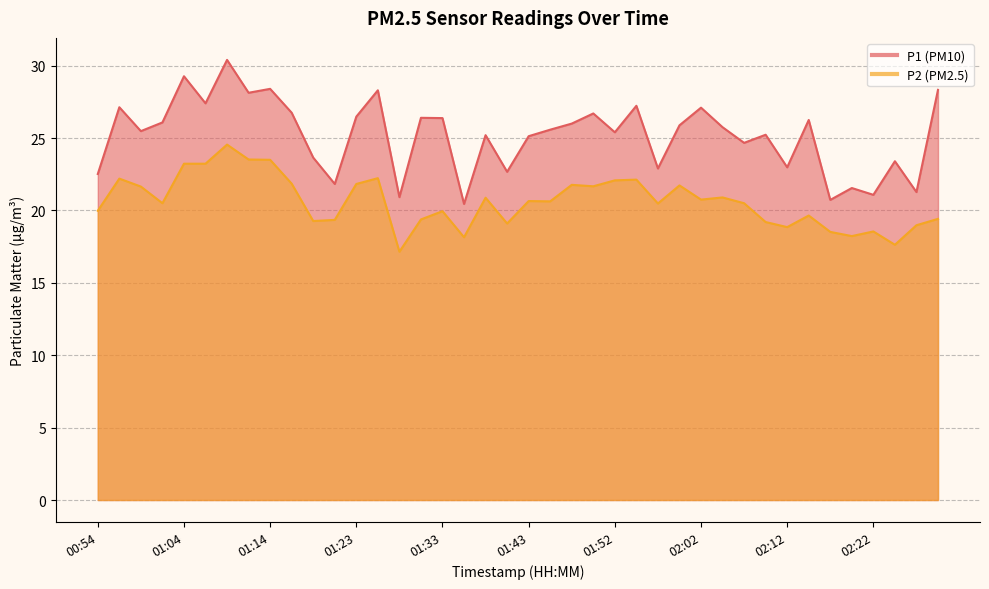

What is the label of the 10th point from the left?

01:16